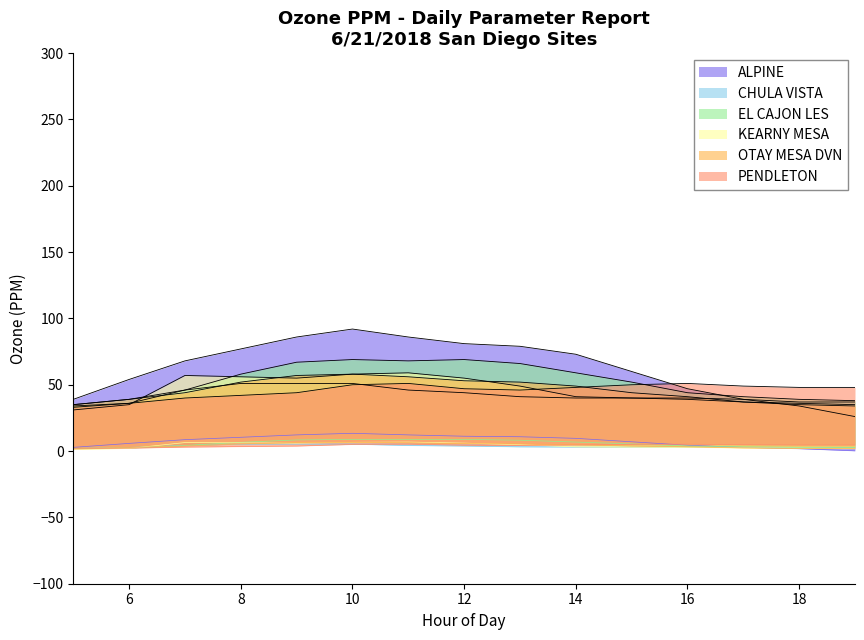

What is the value of the CHULA VISTA point at the 11th from the left?

3.0